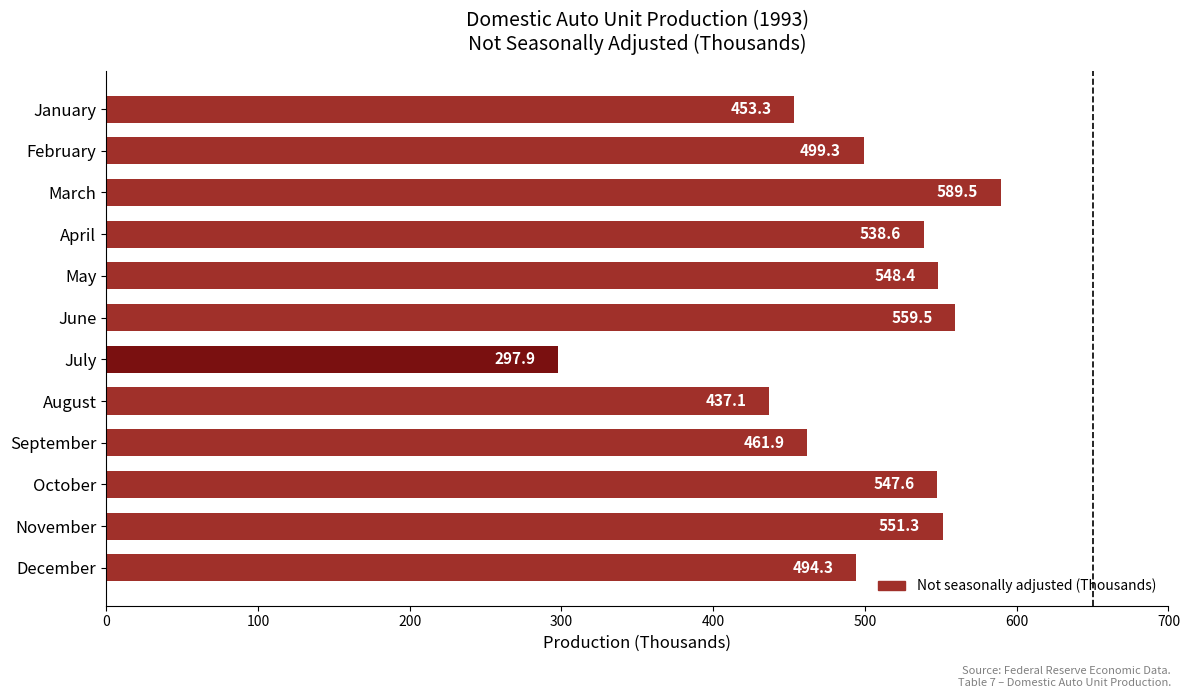

The value at March is 589.5. True or false?

True